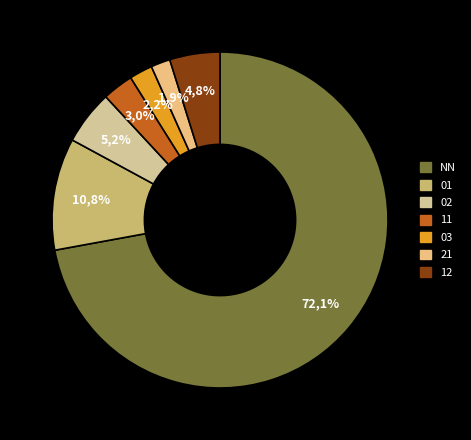

What is the majority slice?

NN